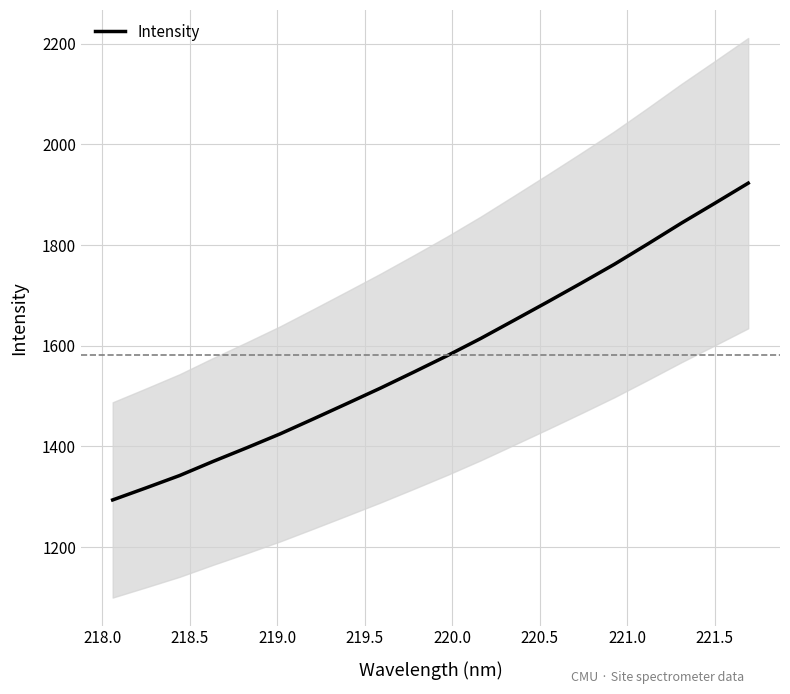

What is the difference between the maximum and minimum values?

629.5